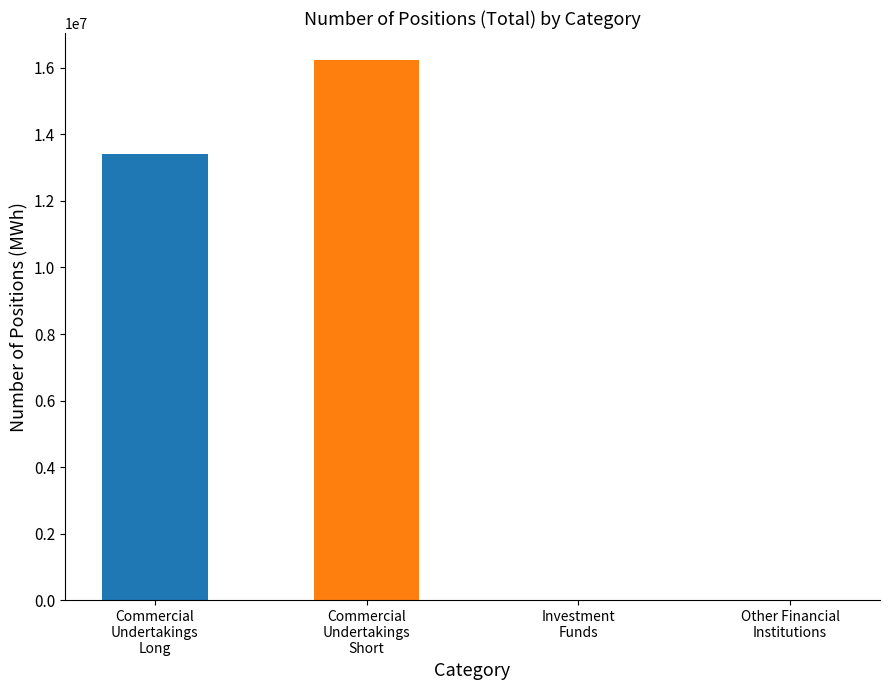

List the series in order of their overall mean, highest first.

Short, Long